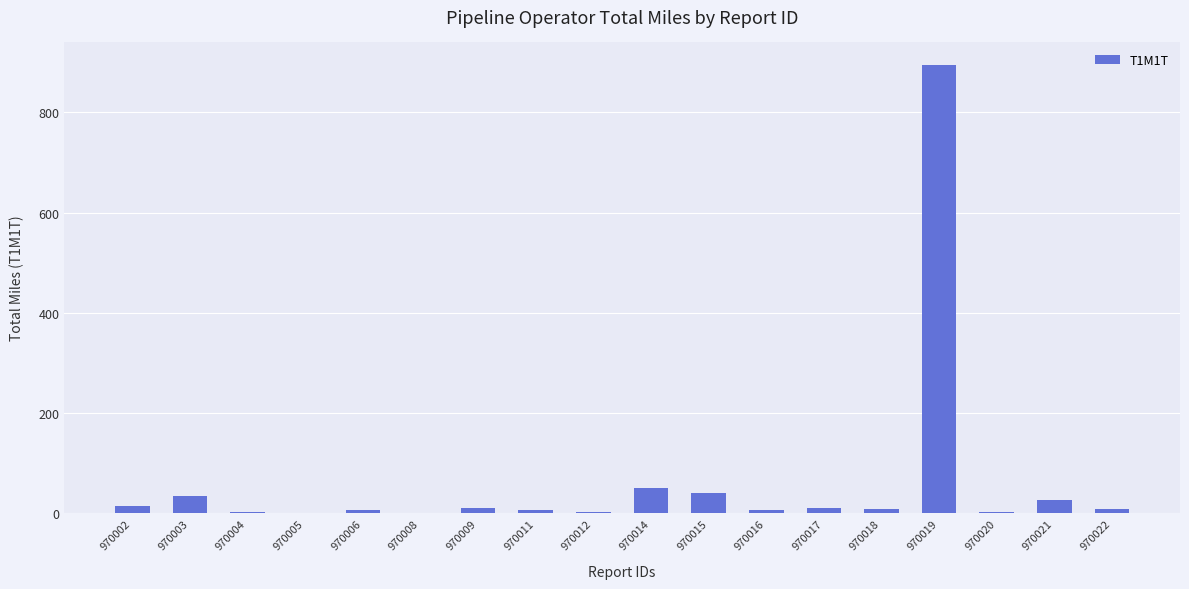

What is the ratio of the value at 970020 to the value at 970016?

0.4